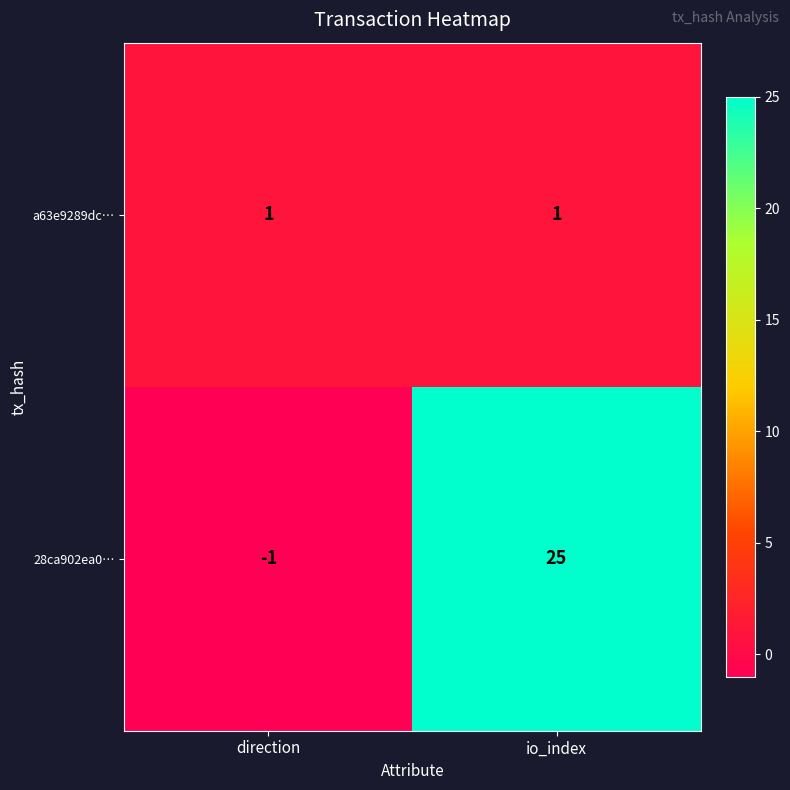

What is the total value across all series at io_index?

26